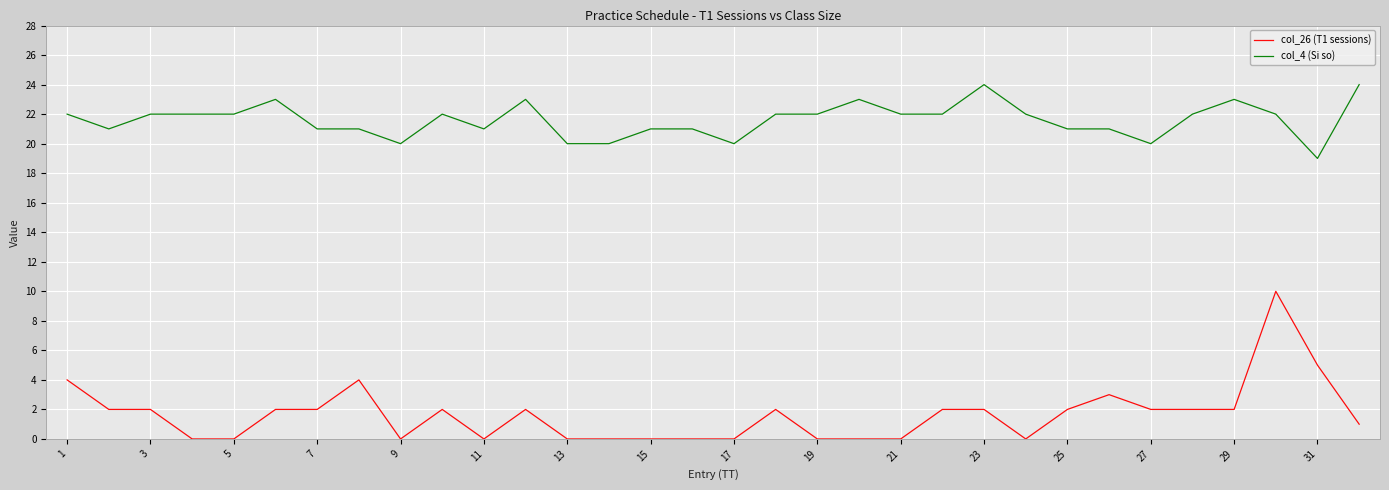

Reading right to left, list all the values displayed in this chart.

col_26 (T1 sessions): 1	5	10	2	2	2	3	2	0	2	2	0	0	0	2	0	0	0	0	0	2	0	2	0	4	2	2	0	0	2	2	4
col_4 (Si so): 24	19	22	23	22	20	21	21	22	24	22	22	23	22	22	20	21	21	20	20	23	21	22	20	21	21	23	22	22	22	21	22